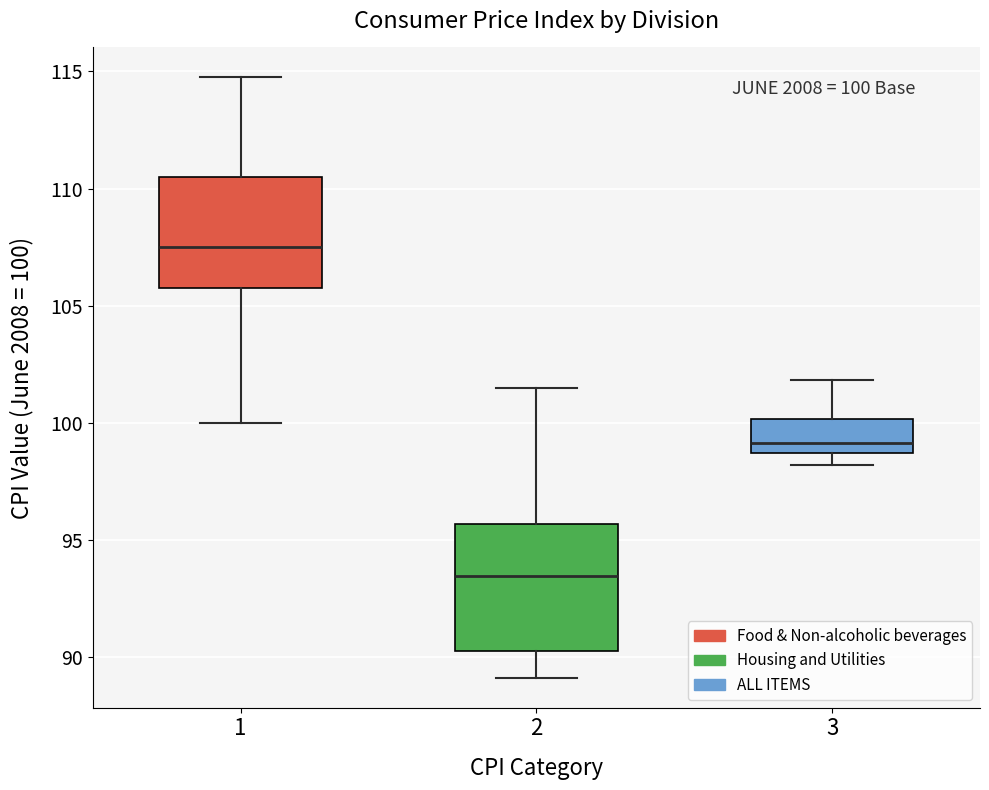

Which box's median line is the highest?

1